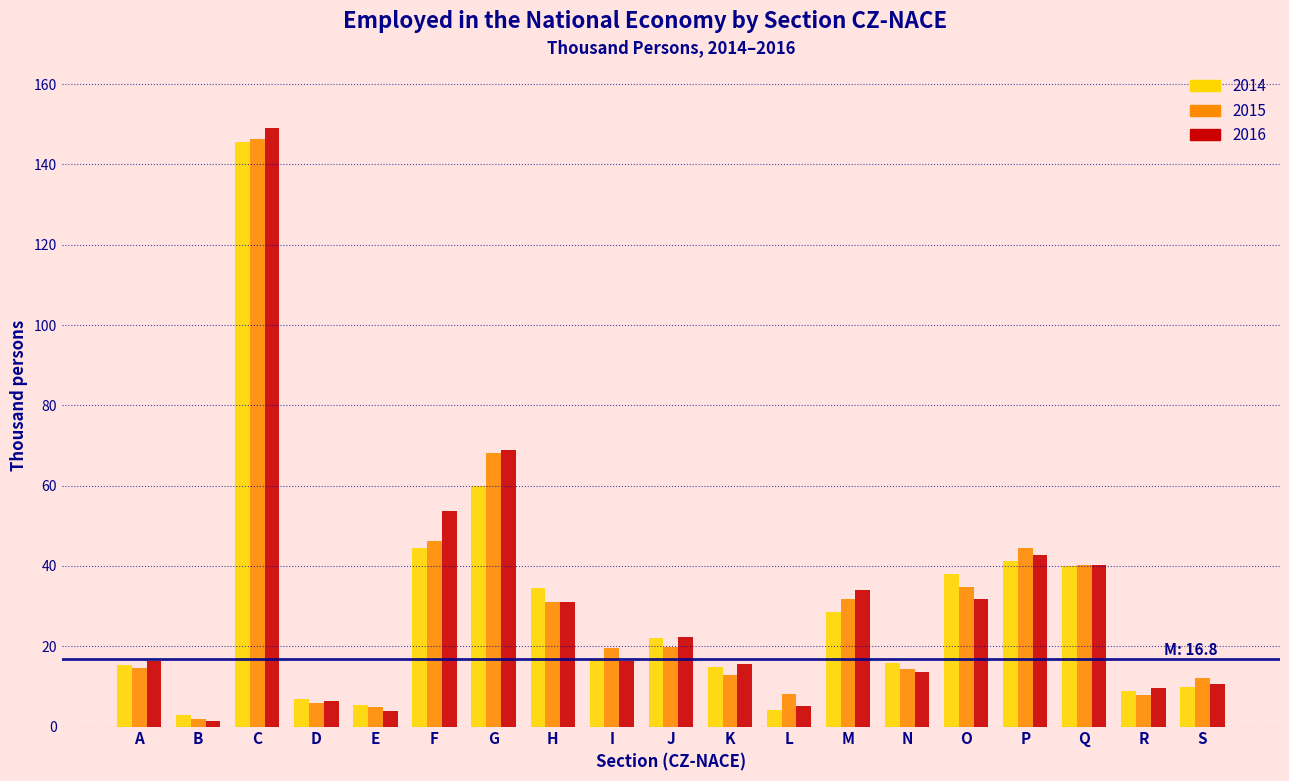

What is the difference between the maximum and minimum values in the 2015 series?

144.6